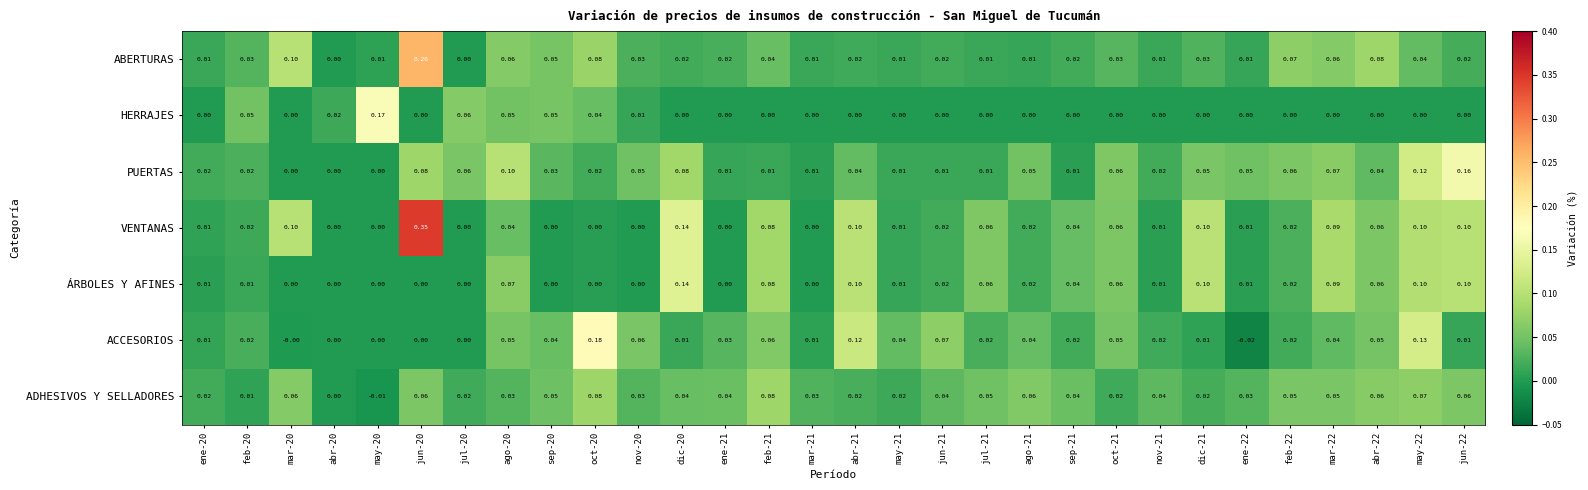

What is the difference between the highest and lowest values at mar-22?

0.1